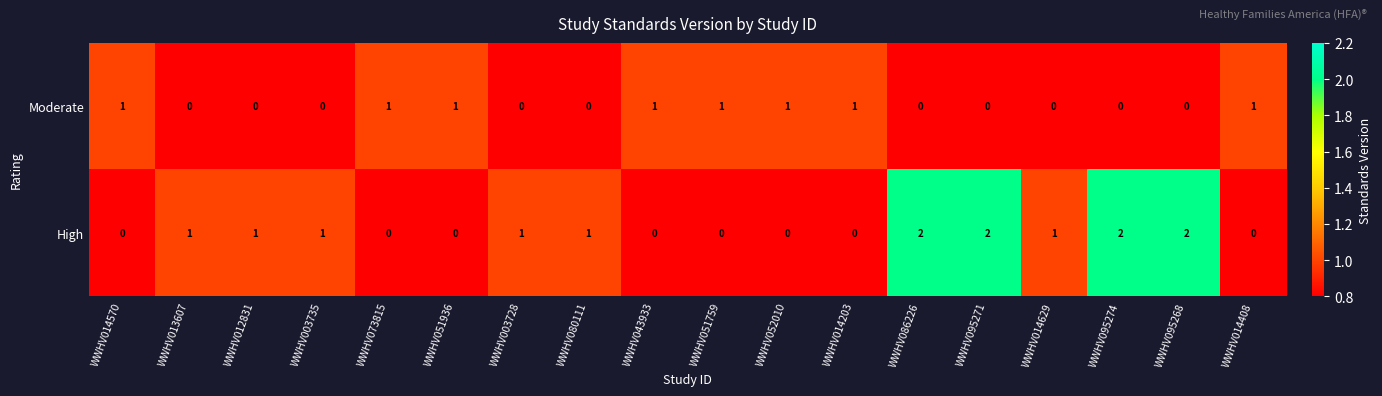

What is the greatest value displayed?

2